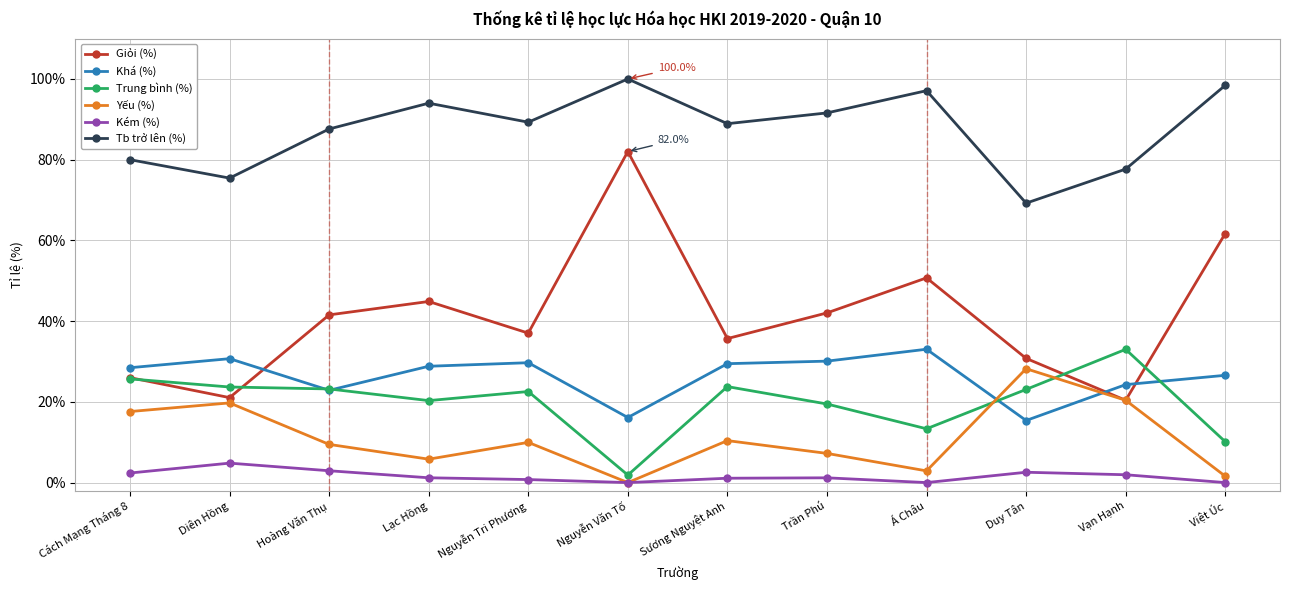

Which category has the highest value in the Giỏi (%) series?

Nguyễn Văn Tố